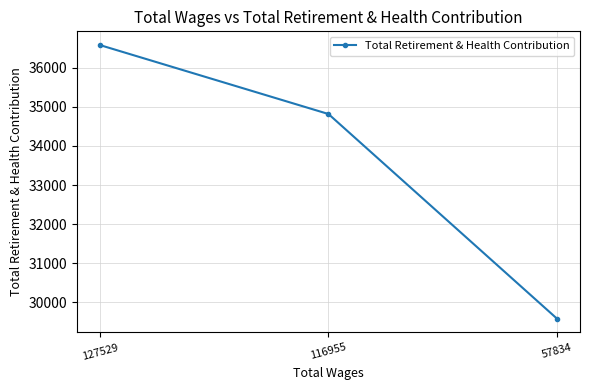

List the labels in order of value, largest first.

127529, 116955, 57834